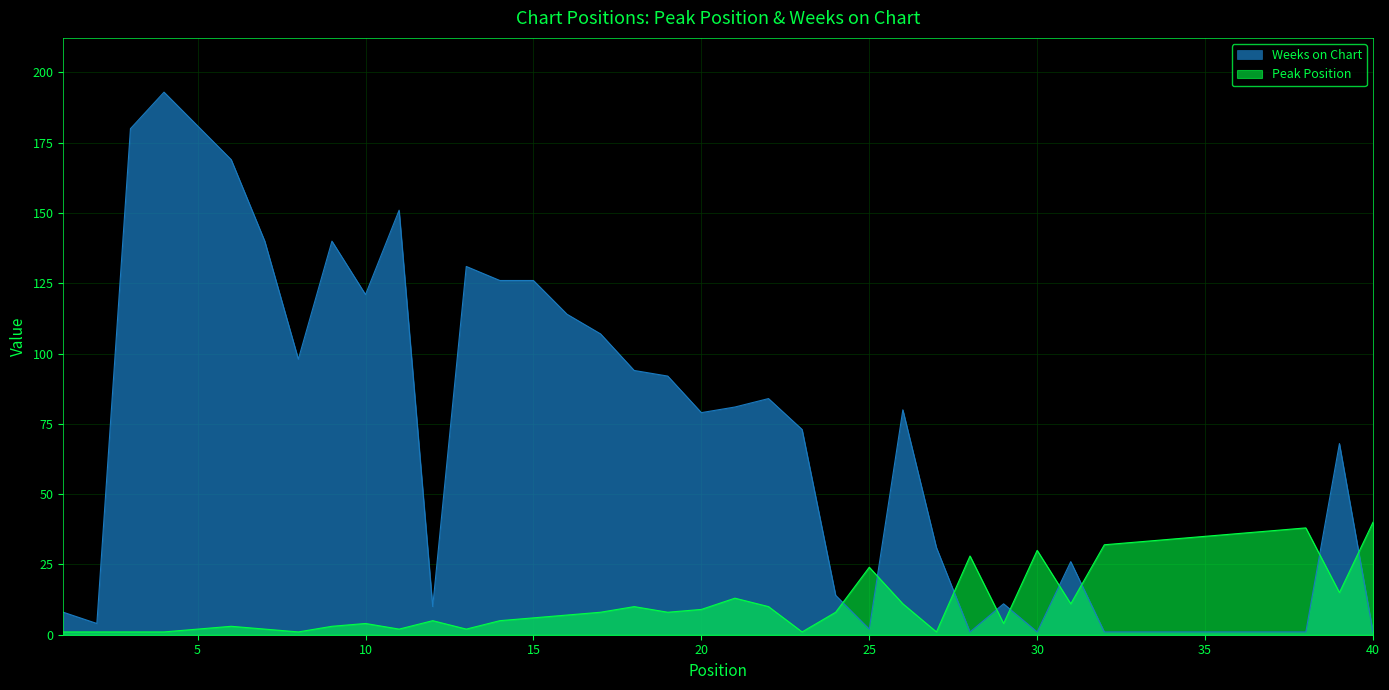

At how many categories does at least one series exceed 159?

4